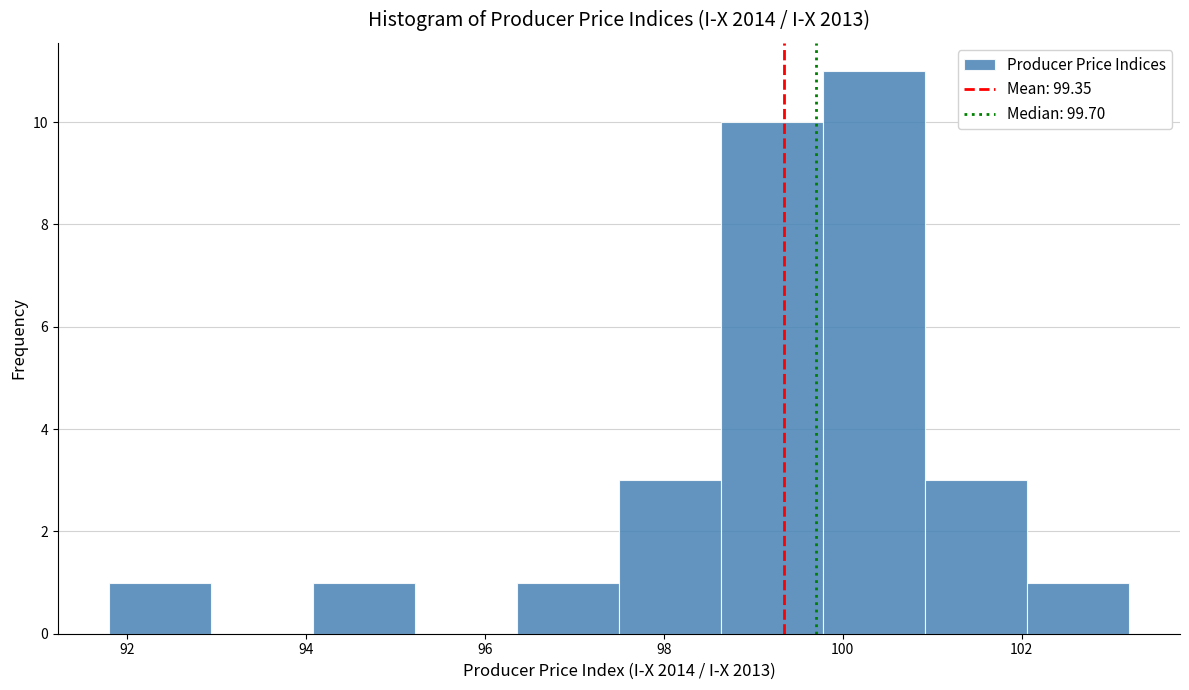

Reading left to right, list every bar in this chart as the range it spans on the x-axis followed by its height. Neither the bar edges nor the heights are printed on the chart, so give them approximately, as read against the axes.

91.80 to 92.94: 1
92.94 to 94.08: 0
94.08 to 95.22: 1
95.22 to 96.36: 0
96.36 to 97.50: 1
97.50 to 98.64: 3
98.64 to 99.78: 10
99.78 to 100.92: 11
100.92 to 102.06: 3
102.06 to 103.20: 1